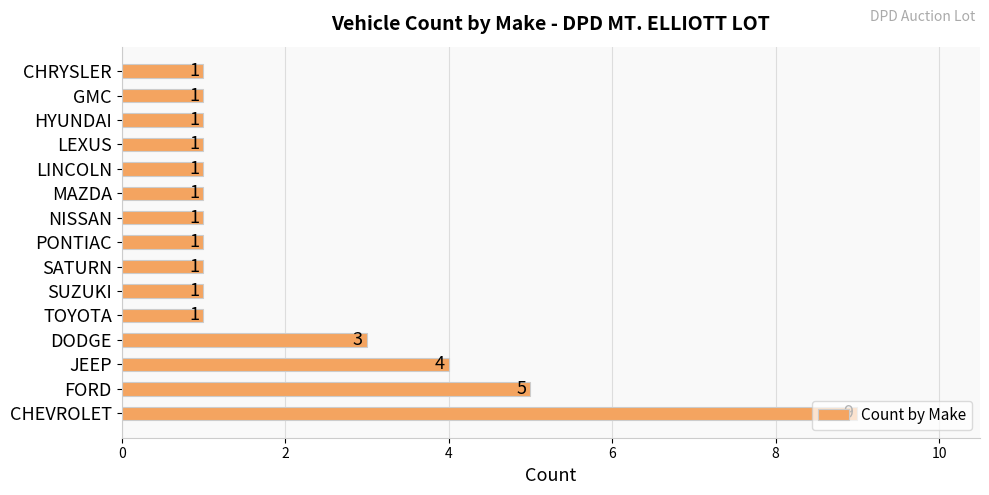

What is the difference between the maximum and minimum values?

8